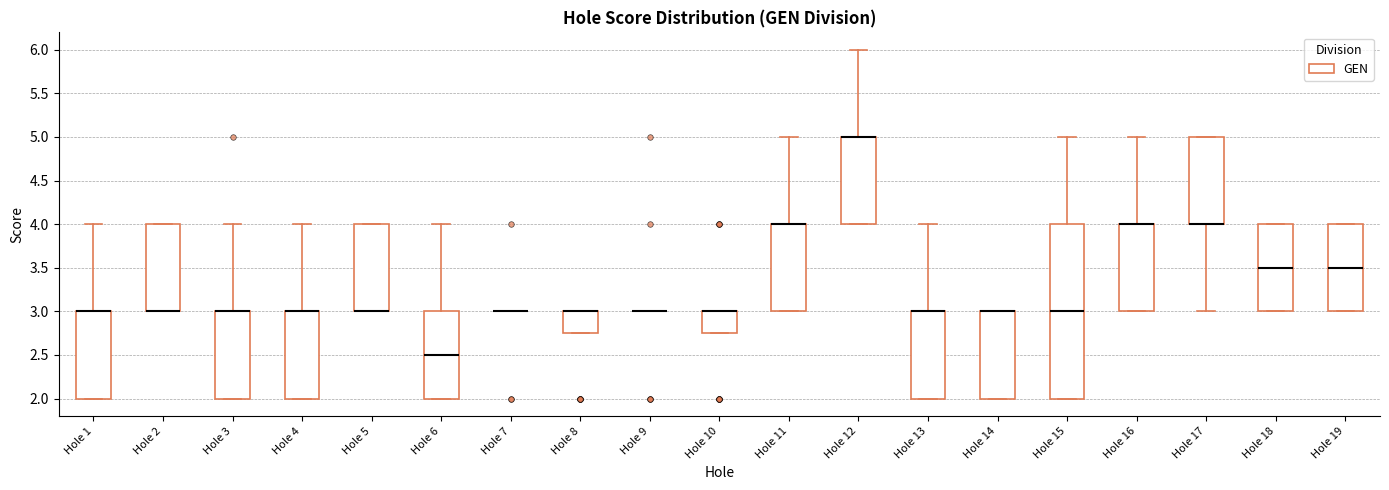

Where is the lower edge of the box for Hole 10 on the y-axis? The values are not printed on the chart, so give them approximately, as read against the axis.

2.75